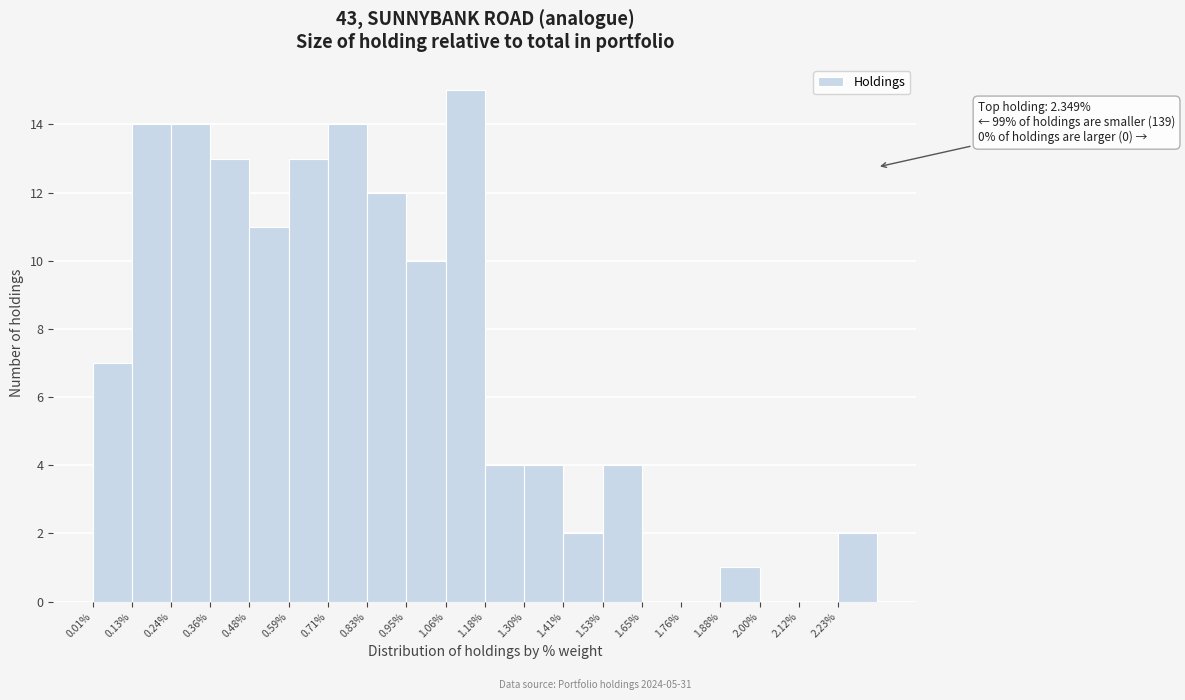

Over which range of the x-axis is the bar tallest?

1.06 to 1.18